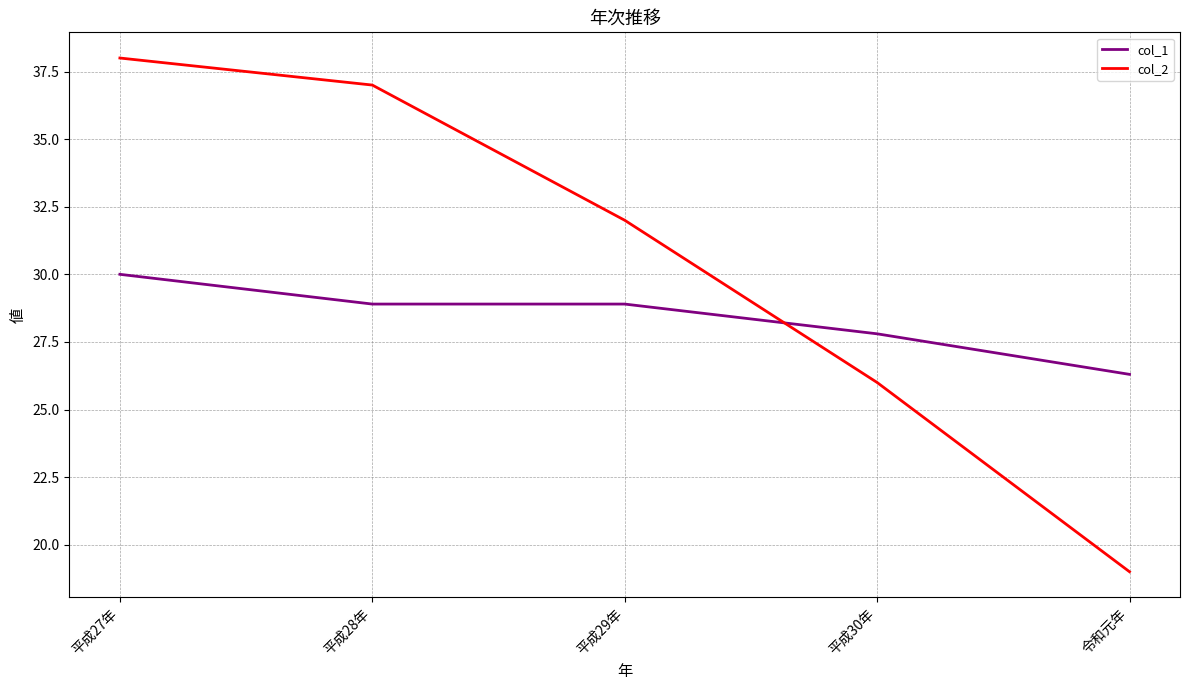

At which label does col_2 reach its peak?

平成27年